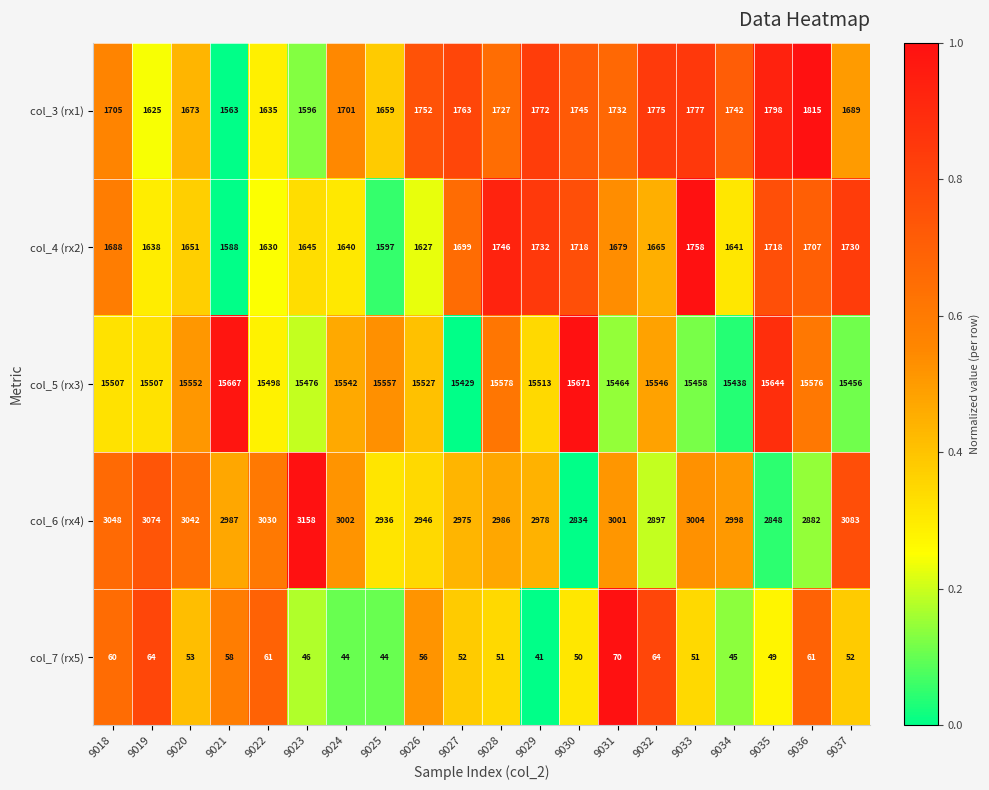

Count the number of data series in this chart.

5